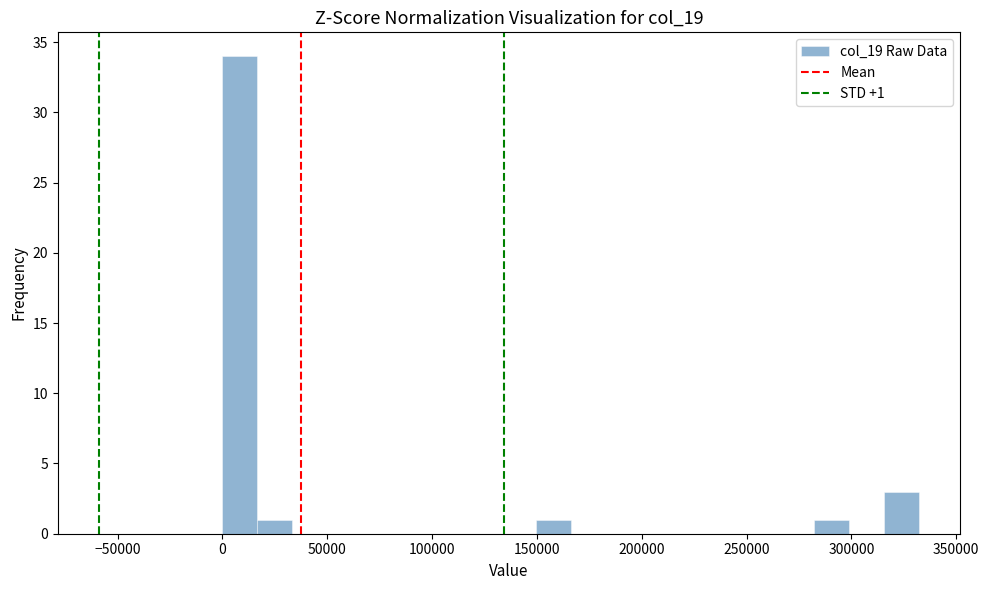

Around what value on the x-axis is the tallest bar? Give the approximate position of its centre, as read against the axis.

10000